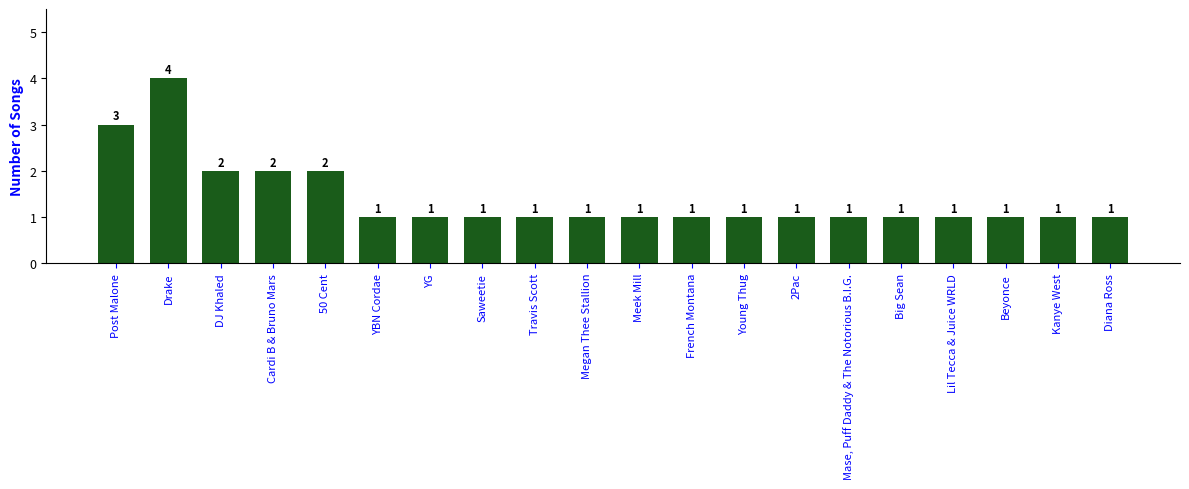

What is the smallest value displayed?

1